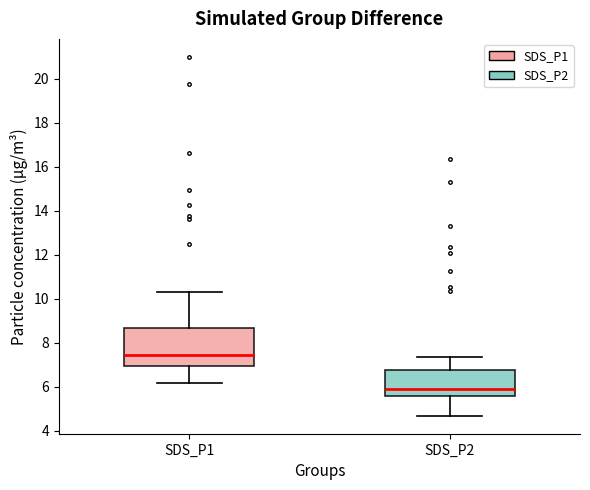

Reading left to right, transcribe this box plot: for each box, give where its median line is, the range the box spans, and where its two whiskers end, as read against the y-axis. The values are not printed on the chart, so give them approximately, as read against the axis.

SDS_P1: median 7.4, box 7.0 to 8.6, whiskers 6.2 to 10.4
SDS_P2: median 5.8, box 5.6 to 6.8, whiskers 4.6 to 7.4